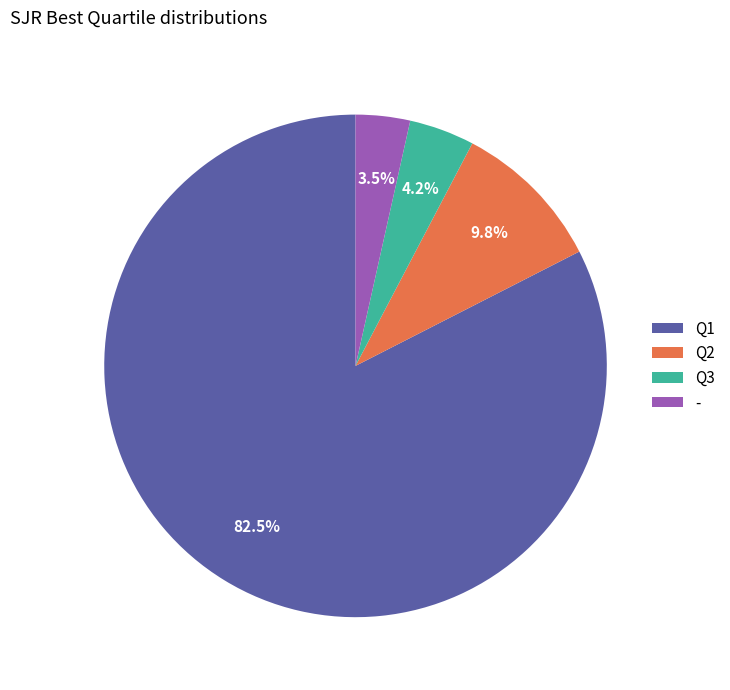

Between Q1 and Q3, which is larger?

Q1